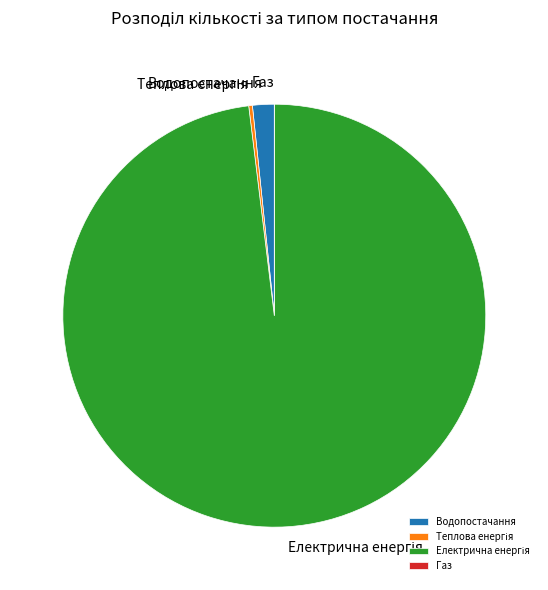

Is there any slice that represents more than half of the pie?

Yes